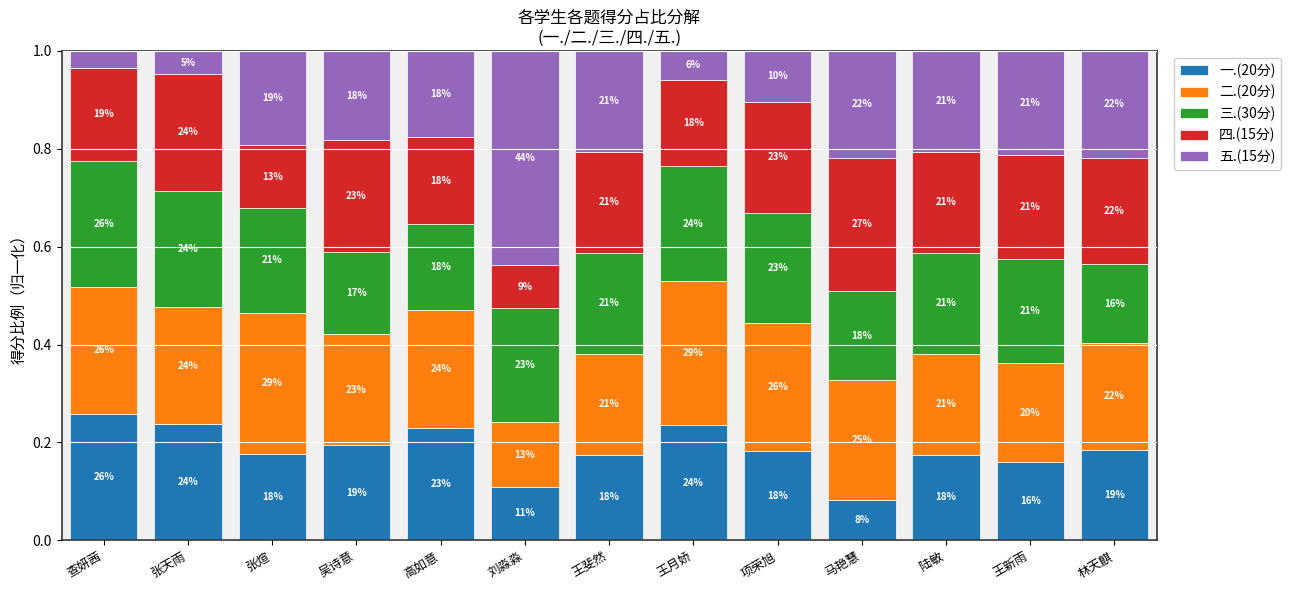

What is the sum of all 三.(30分) values?

2.7